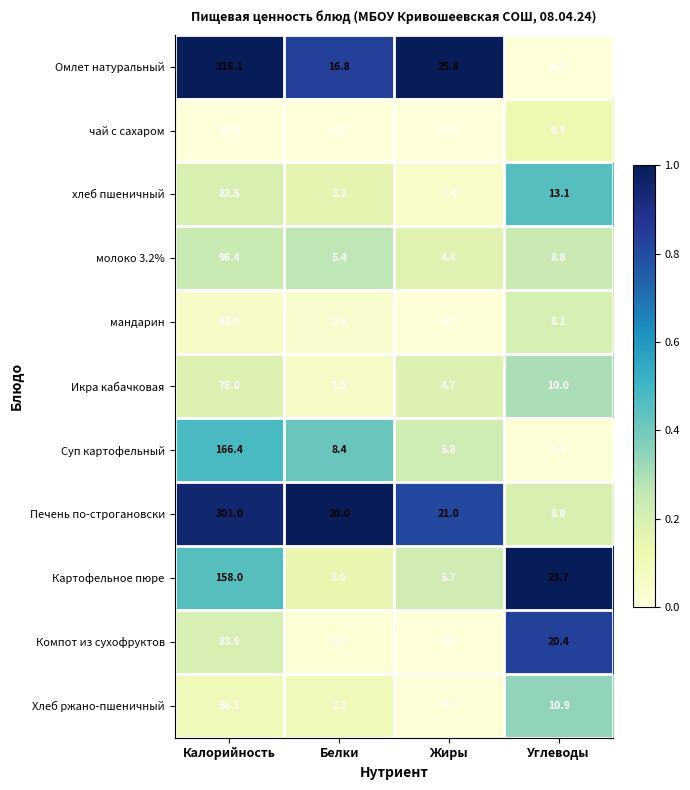

Where does the Хлеб ржано-пшеничный series first go above 10?

Калорийность